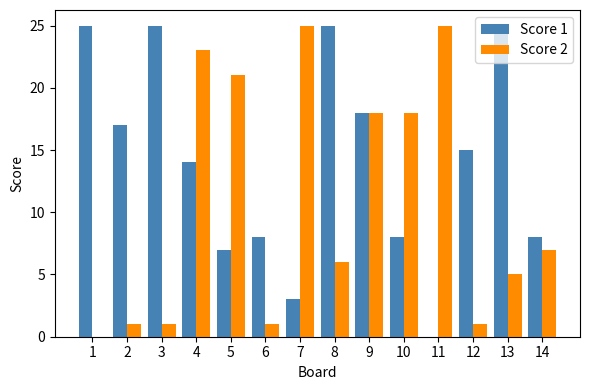

What is the maximum value for Score 2?

25